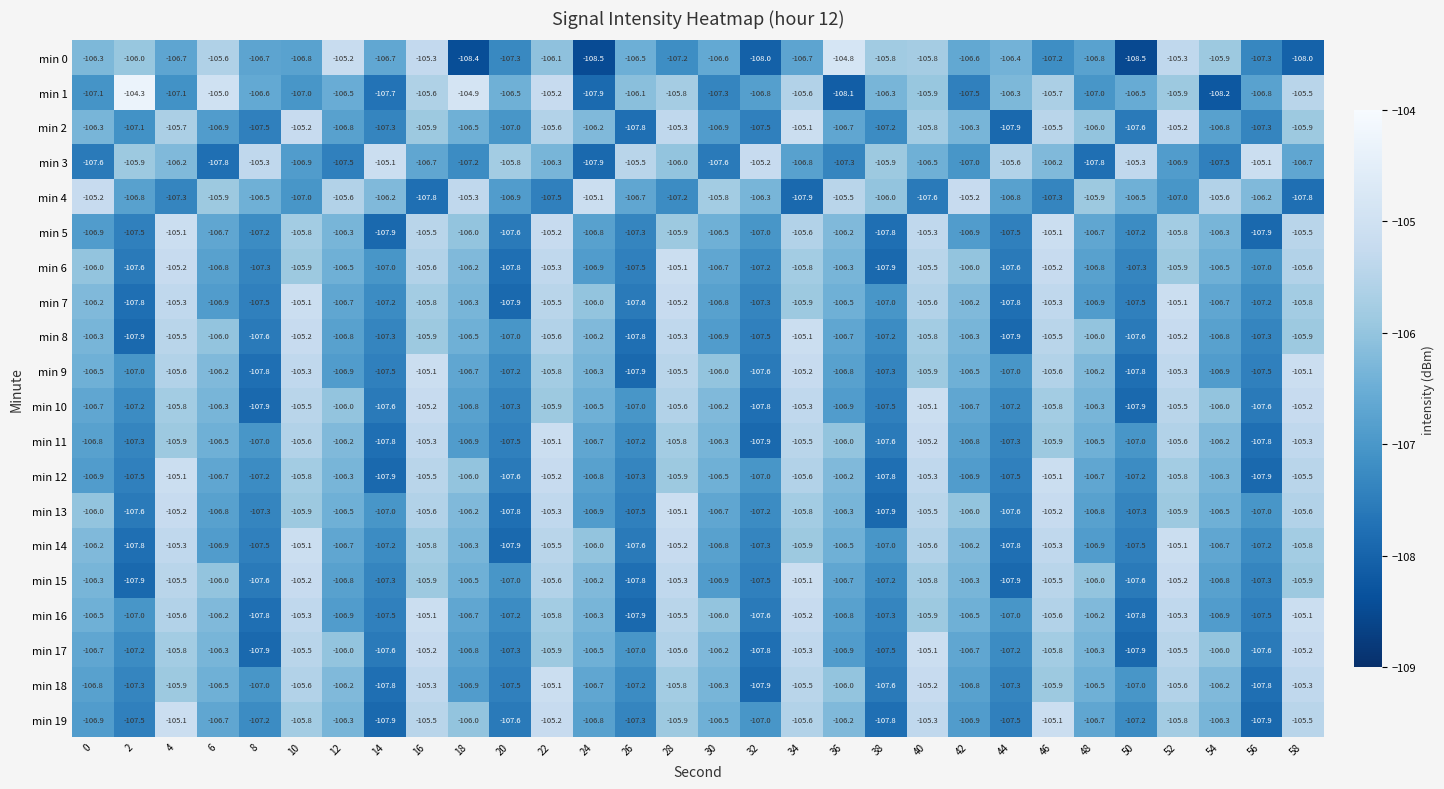

Is it true that min 9 equals -106.7 at 18?

True